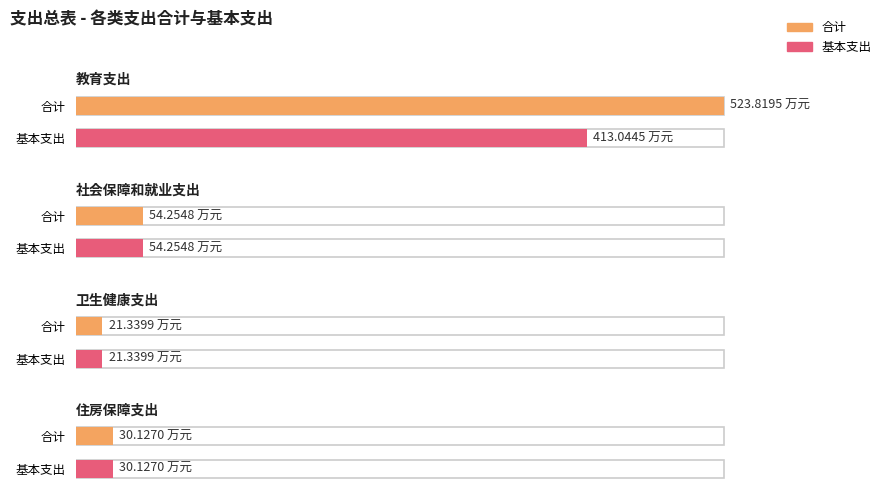

Does the chart contain stacked bars?

No